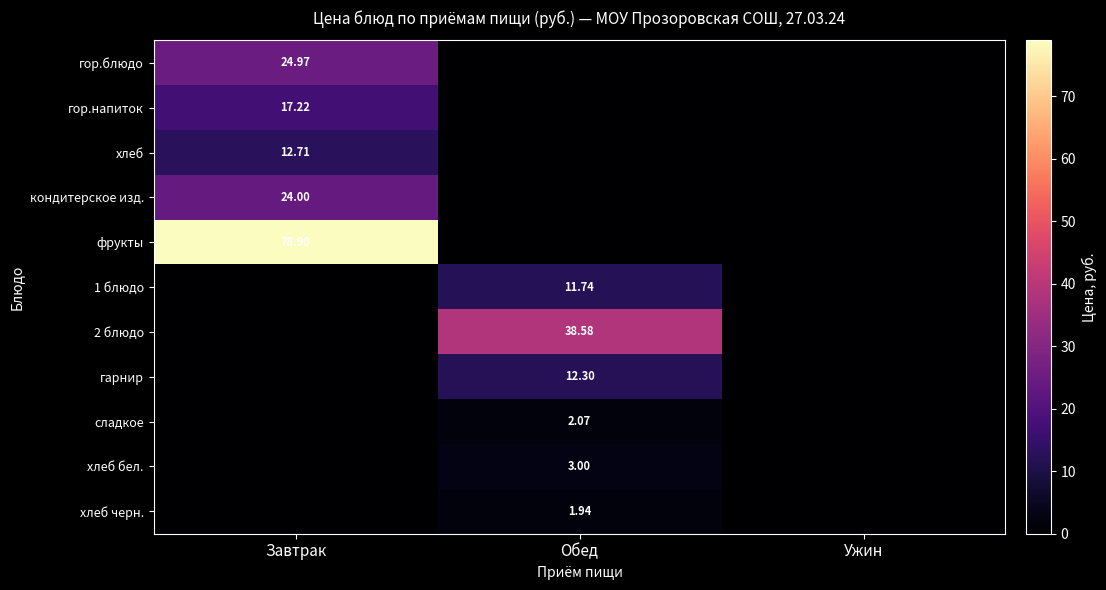

Between Завтрак and Ужин, which is larger?

Завтрак